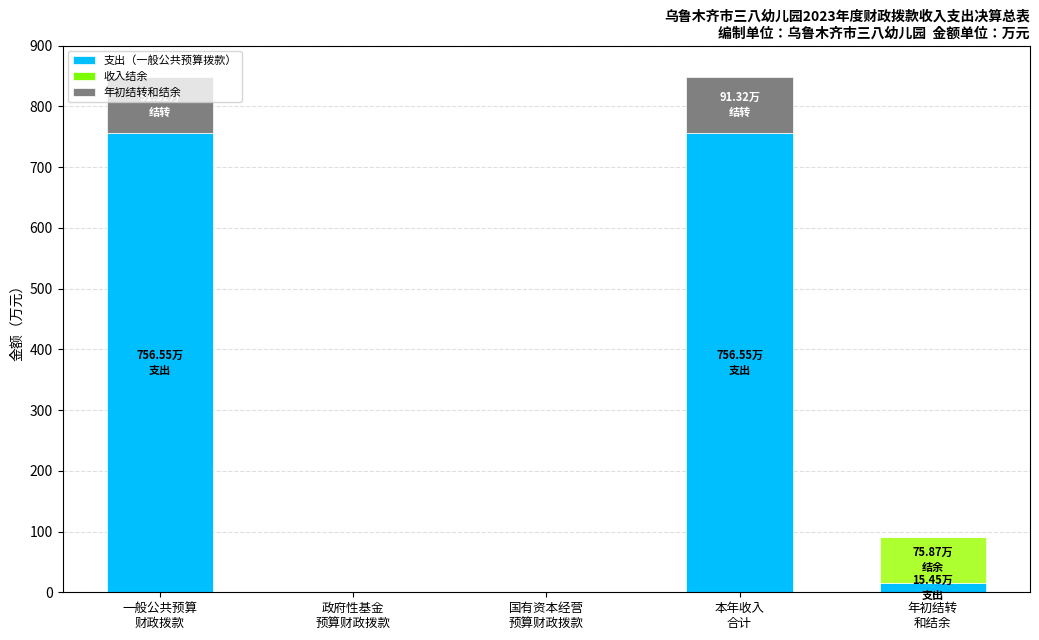

How many data points does each series have?

5